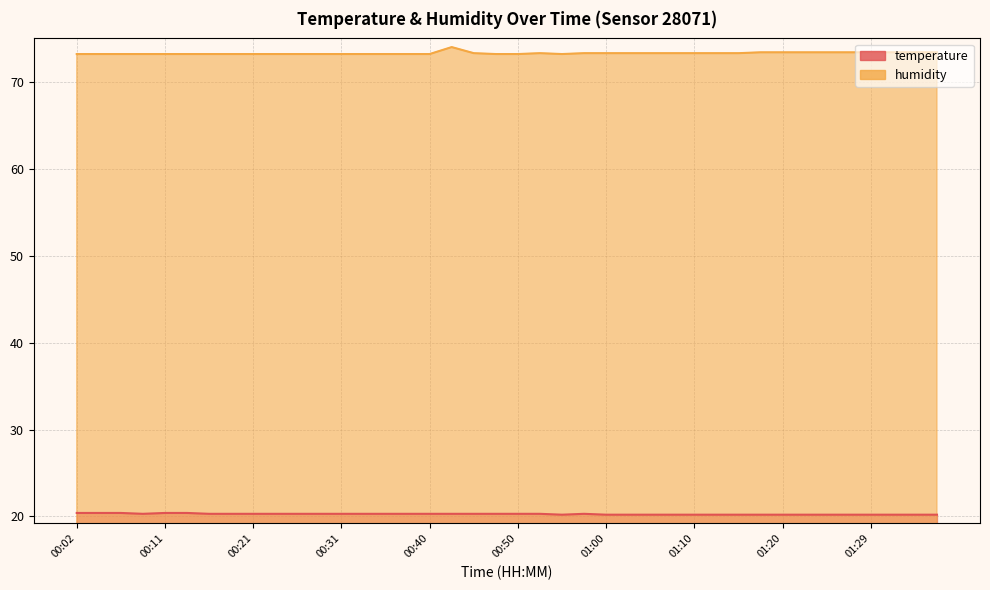

What are all the series names shown in the legend?

temperature, humidity